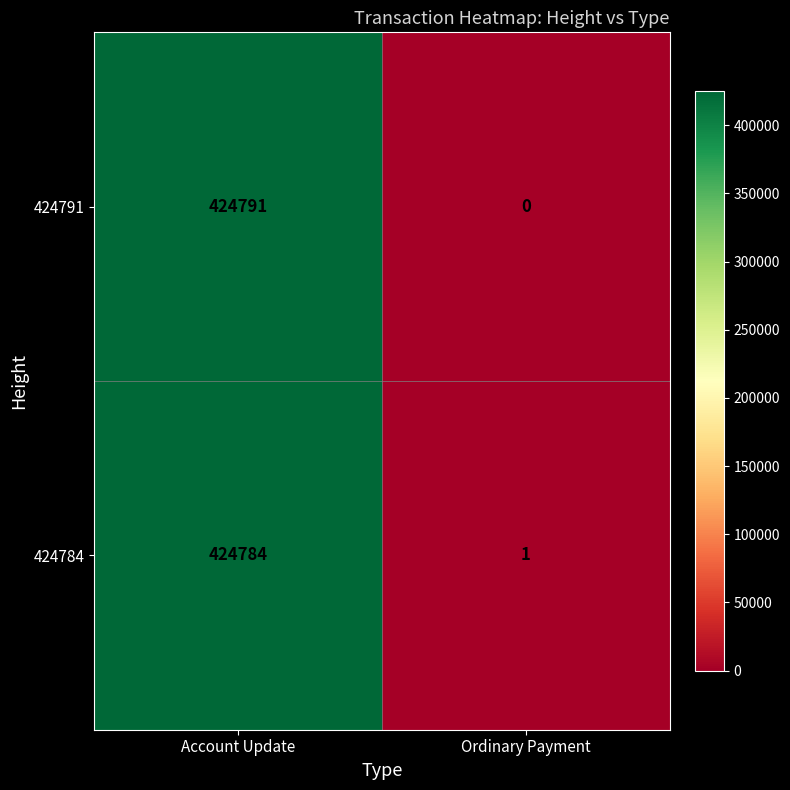

Which series has the widest spread of values?

424791